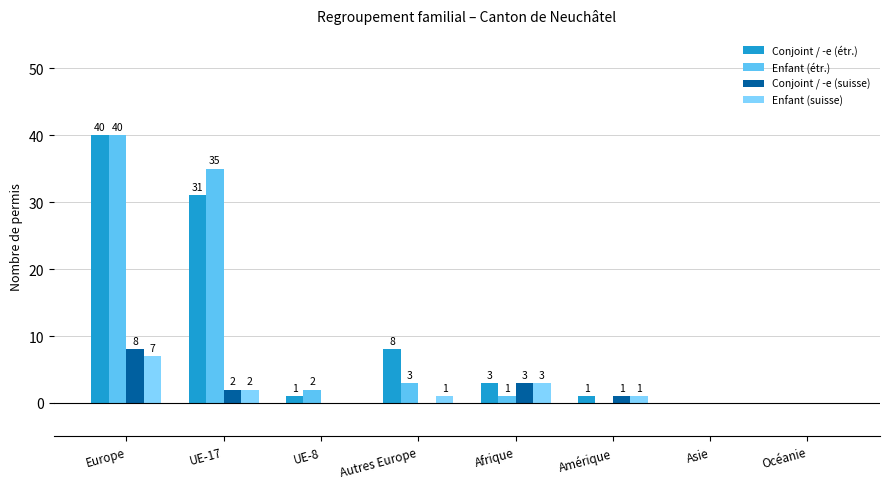

The value of Conjoint / -e (suisse) at Europe is 12. True or false?

False